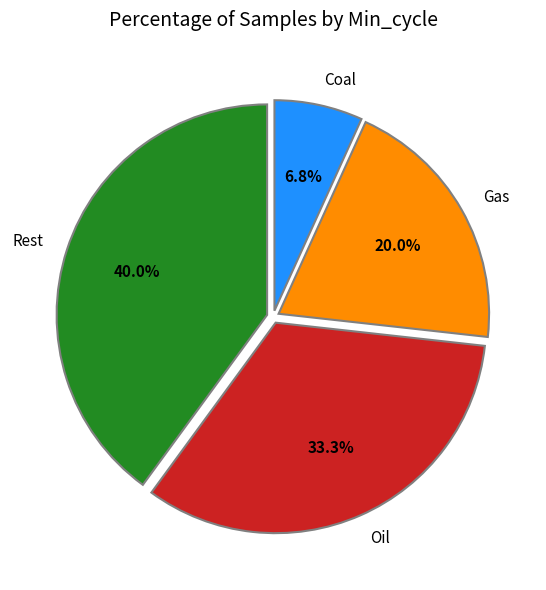

Do Rest and Coal together represent more than half of the pie?

No